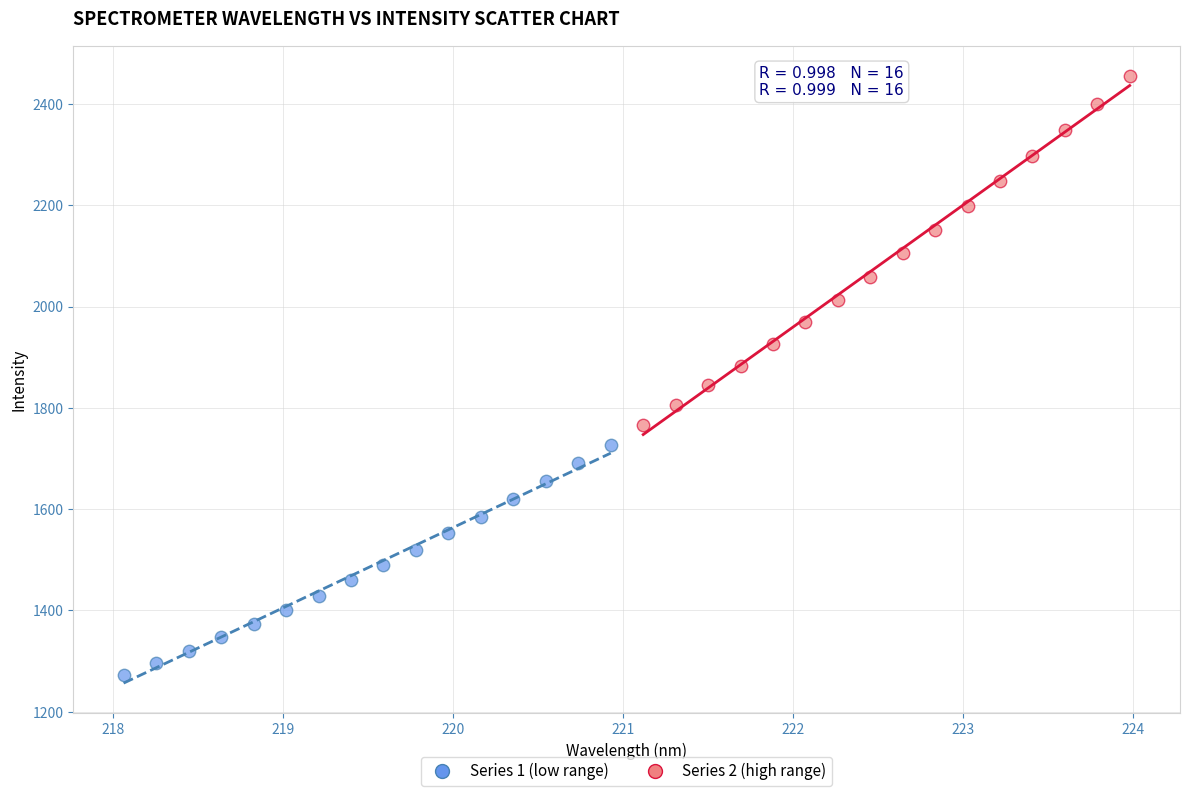

Which series reaches the maximum Y coordinate?

Series 2 (high range)